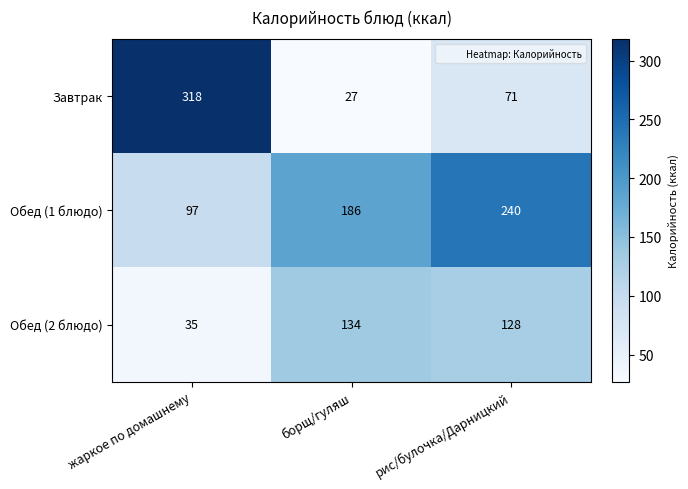

What is the smallest value displayed?

27